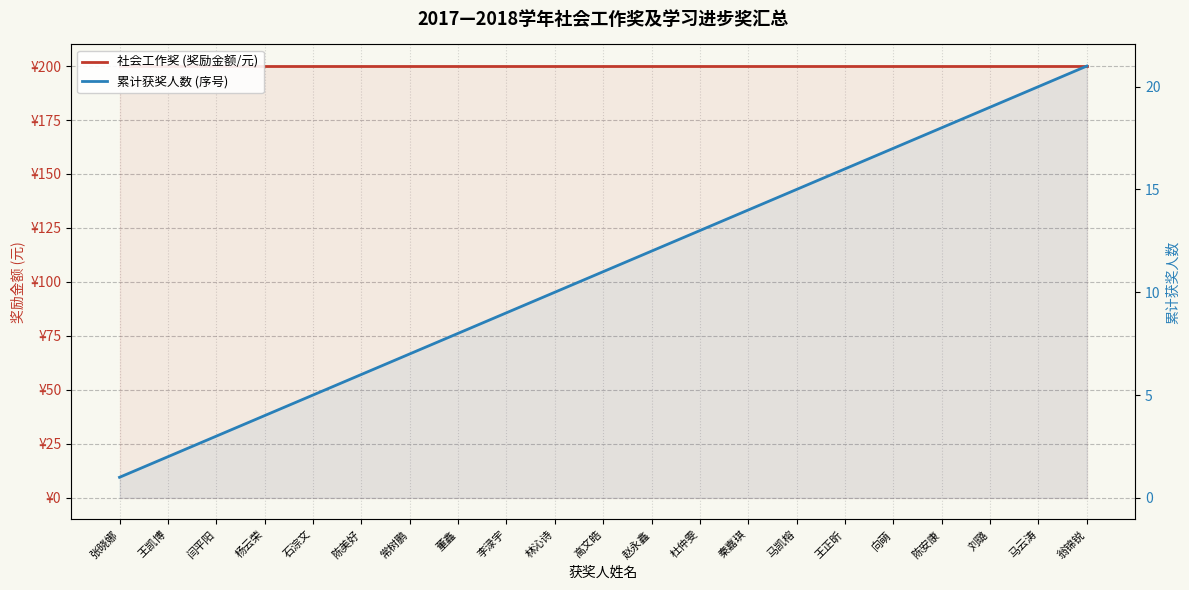

True or false: 累计获奖人数 (序号) has a value of 9 at 马凯榕.

False